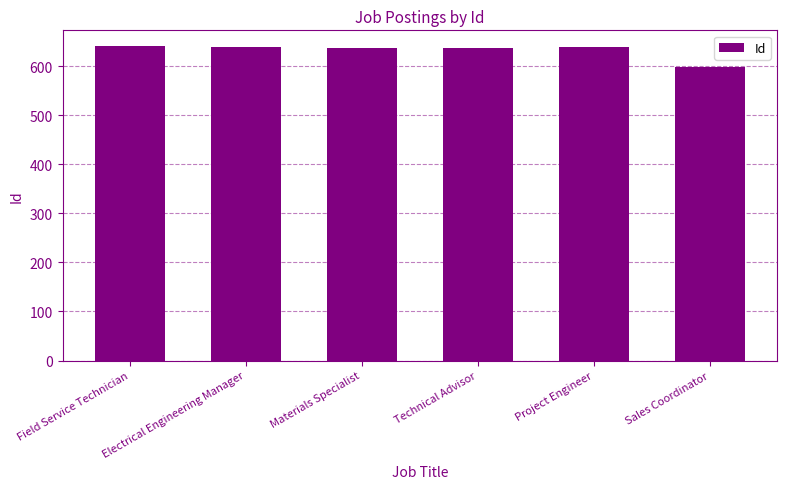

Is it true that the value at Materials Specialist is 970?

False